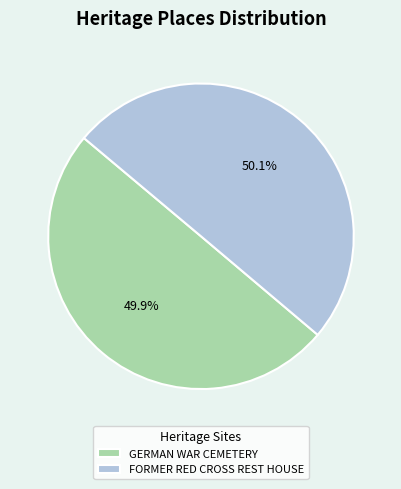

What is the ratio of the value at GERMAN WAR CEMETERY to the value at FORMER RED CROSS REST HOUSE?

1.0